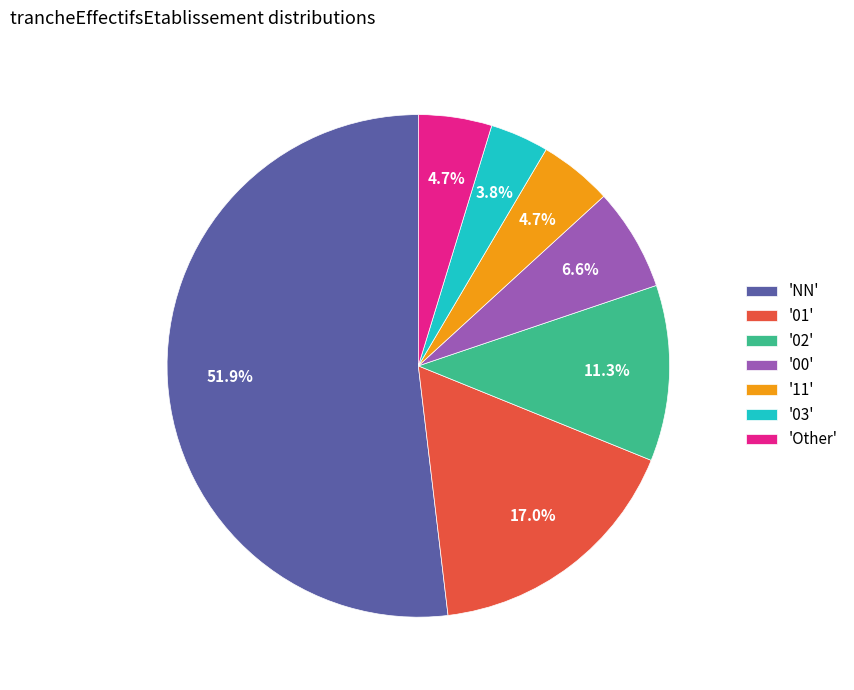

What is the largest slice in the pie chart?

'NN'